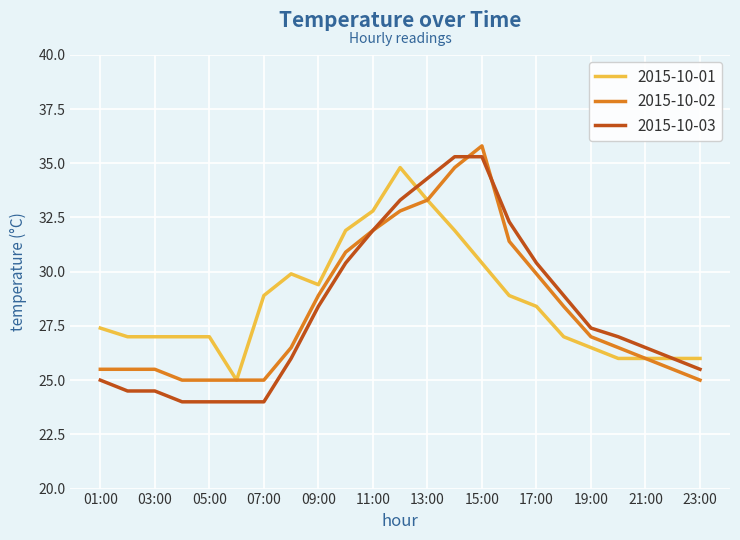

What is the highest value of the 2015-10-01 series?

34.8